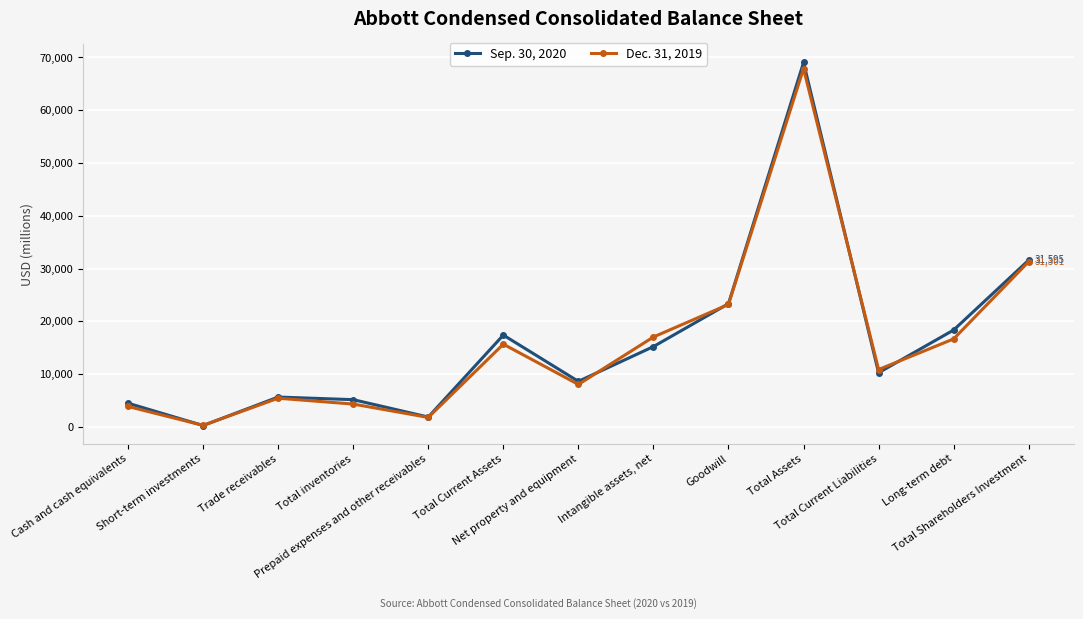

How many lines are shown in the chart?

2